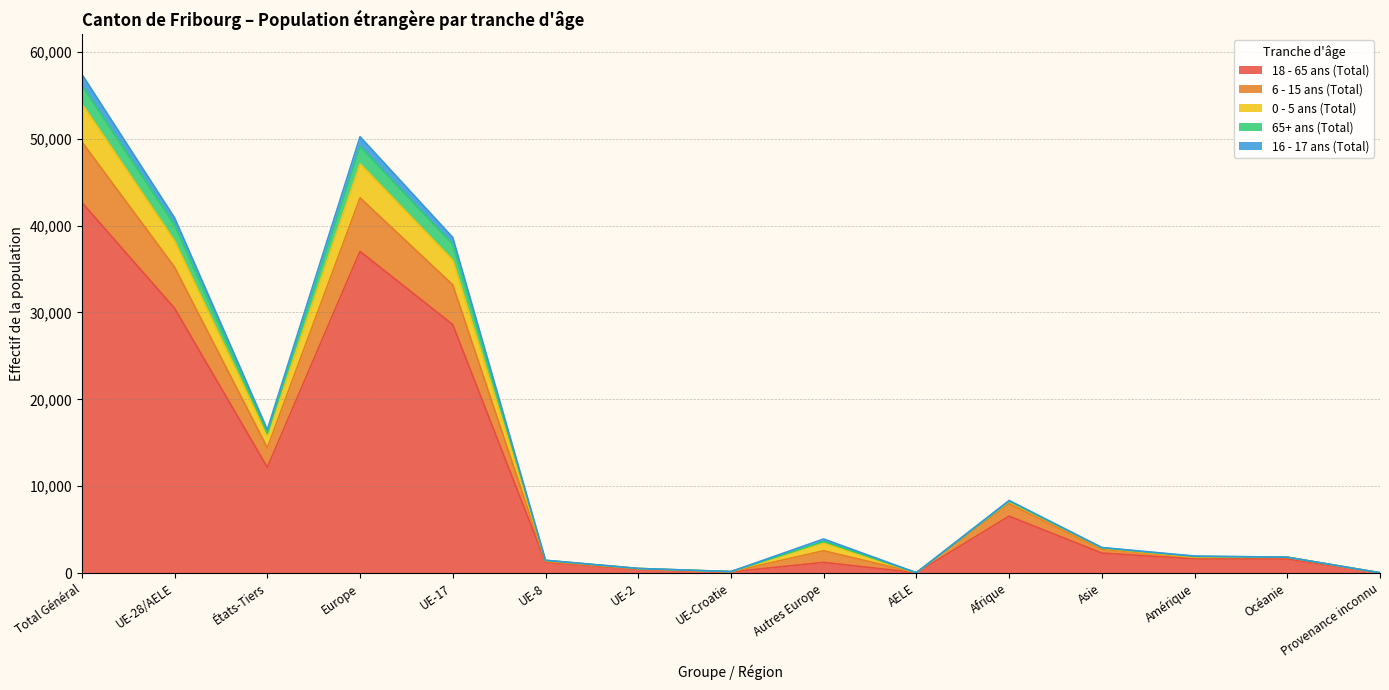

What position from the right is AELE?

6